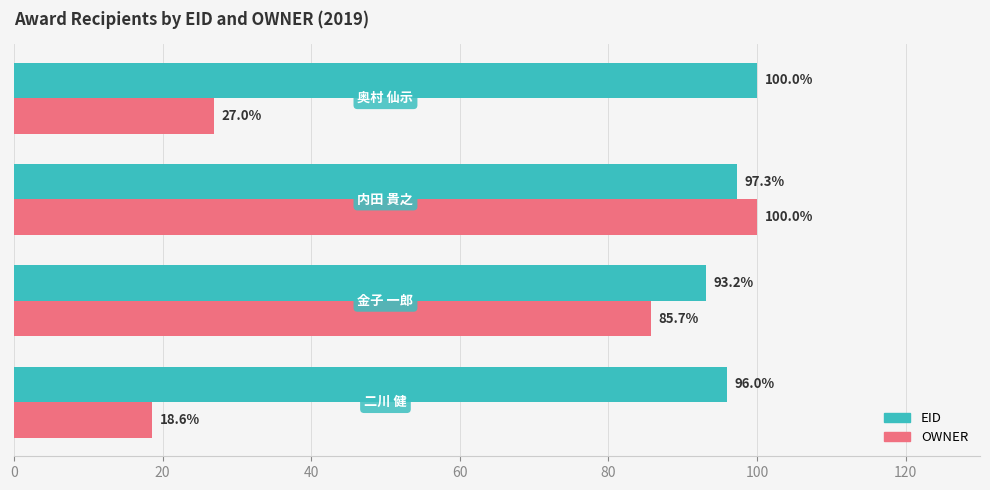

Count the number of categories in the chart.

4